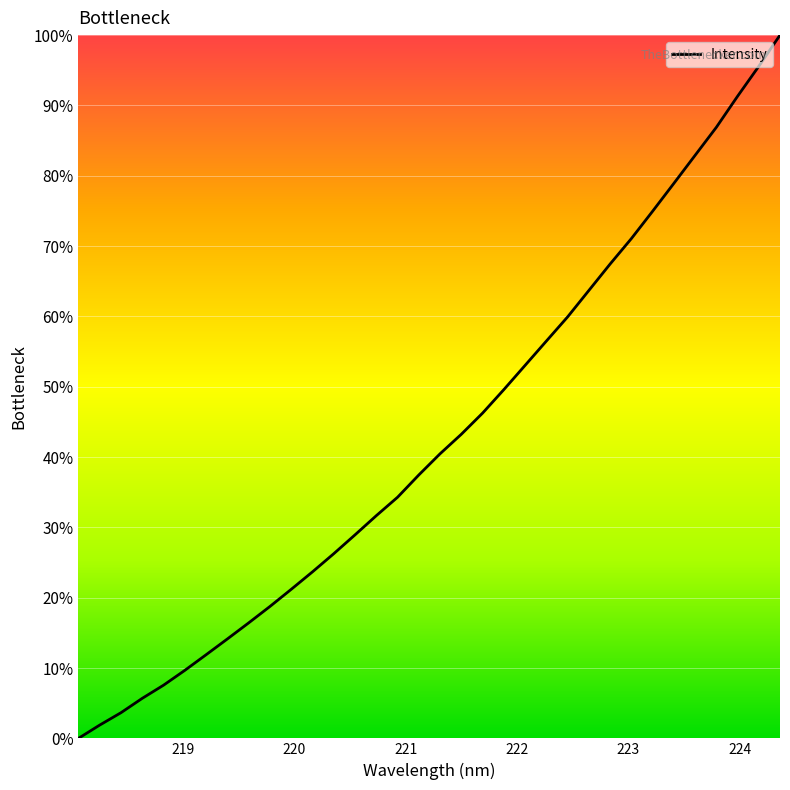

True or false: the data has more than 2 interior local peaks.

False